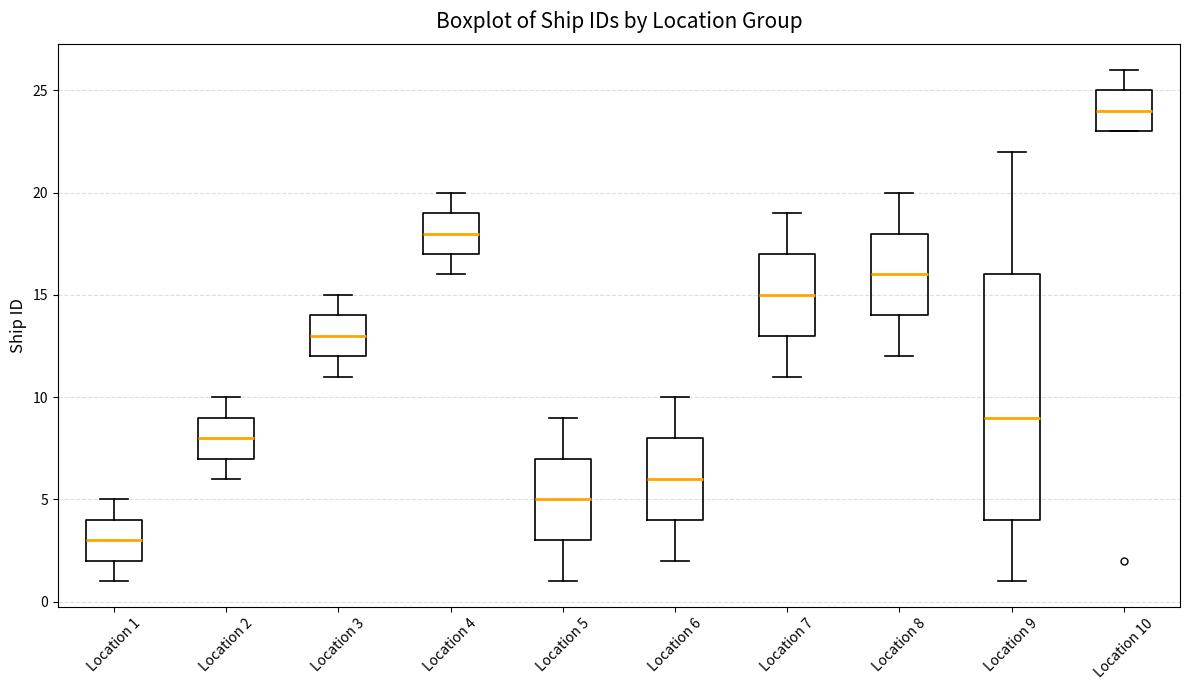

Reading left to right, read every box against the y-axis: the position of its median line, the range the box covers, and the ends of its whiskers. The values are not printed on the chart, so give them approximately, as read against the axis.

Location 1: median 3, box 2 to 4, whiskers 1 to 5
Location 2: median 8, box 7 to 9, whiskers 6 to 10
Location 3: median 13, box 12 to 14, whiskers 11 to 15
Location 4: median 18, box 17 to 19, whiskers 16 to 20
Location 5: median 5, box 3 to 7, whiskers 1 to 9
Location 6: median 6, box 4 to 8, whiskers 2 to 10
Location 7: median 15, box 13 to 17, whiskers 11 to 19
Location 8: median 16, box 14 to 18, whiskers 12 to 20
Location 9: median 9, box 4 to 16, whiskers 1 to 22
Location 10: median 24, box 23 to 25, whiskers 23 to 26